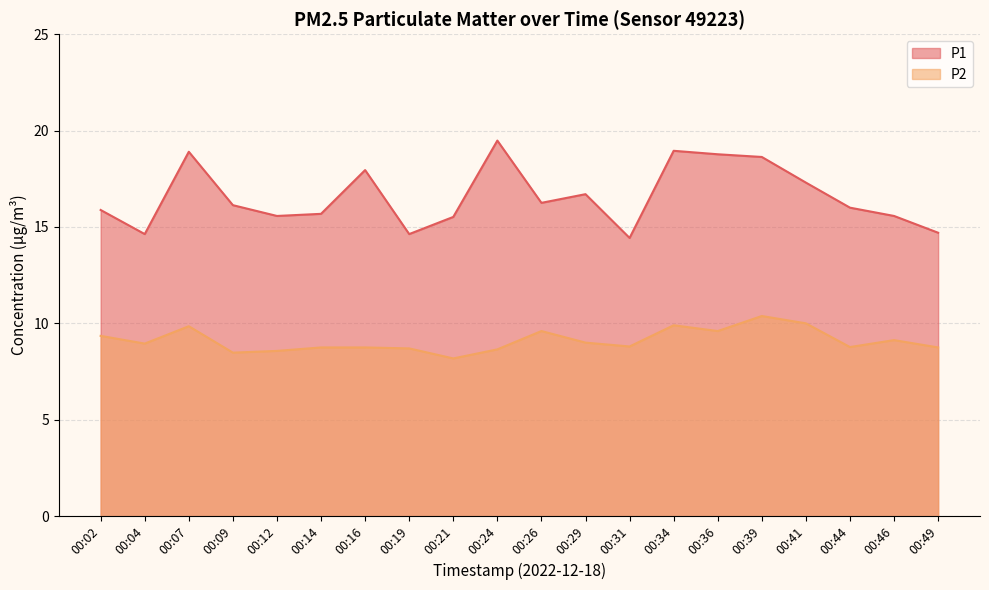

What is the difference between the maximum and second lowest values in the P1 series?

4.8